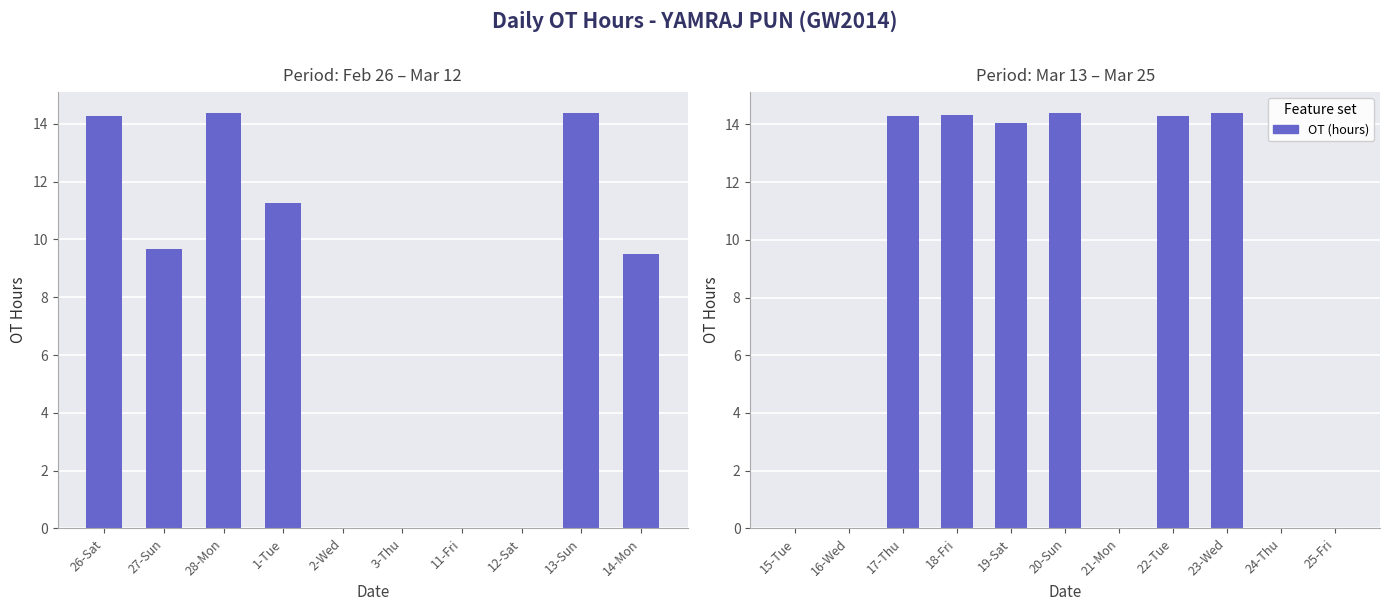

What is the value of the 3rd bar from the left?

14.3